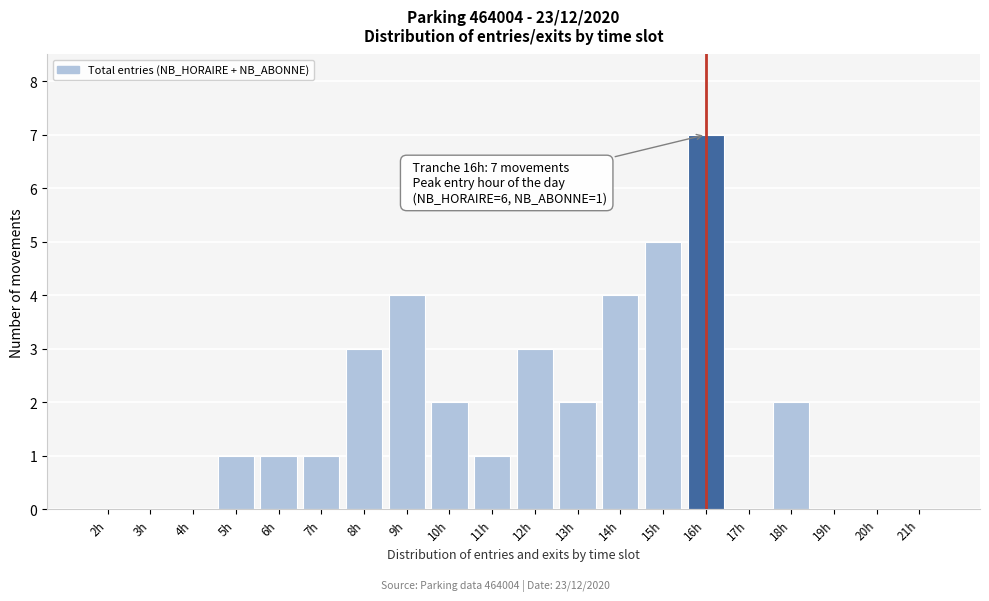

Reading left to right, what are all the values shown in this chart?

2h=0	3h=0	4h=0	5h=1	6h=1	7h=1	8h=3	9h=4	10h=2	11h=1	12h=3	13h=2	14h=4	15h=5	16h=7	17h=0	18h=2	19h=0	20h=0	21h=0